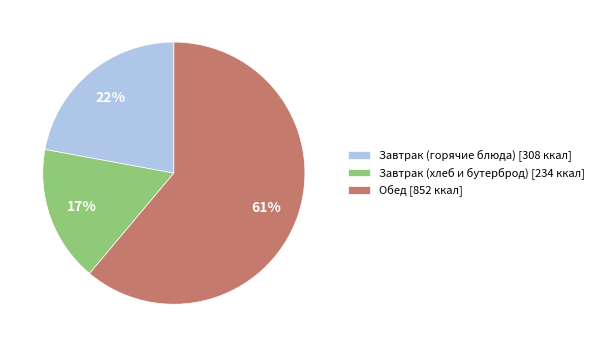

Combined, do Обед [852 ккал] and Завтрак (хлеб и бутерброд) [234 ккал] account for over 50%?

Yes